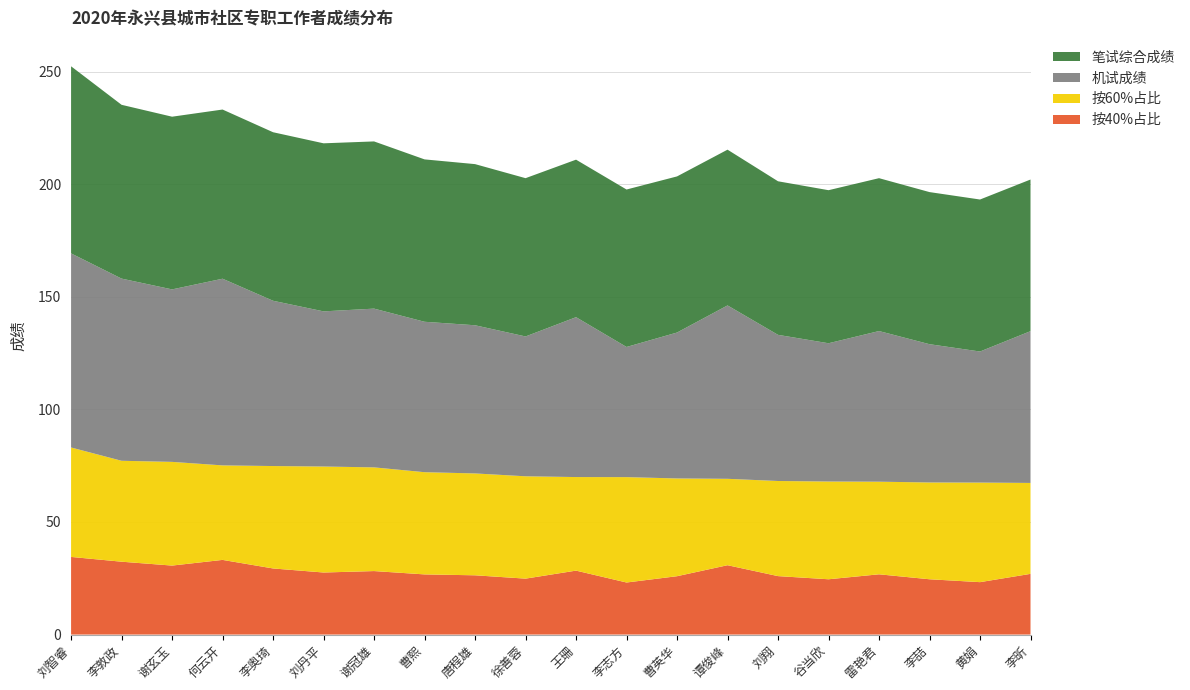

Reading left to right, extract all data points from this chart.

按40%占比: 刘智睿=34.5	李敦政=32.4	谢玄玉=30.6	何云开=33.2	李奥琦=29.4	刘丹平=27.6	谢冠雄=28.2	曹熙=26.7	唐程雄=26.3	徐善蓉=24.8	王珊=28.4	李志方=23.1	曹英华=25.9	谭俊峰=30.8	刘翔=26.0	谷当欣=24.6	雷艳君=26.8	李喆=24.6	黄娟=23.3	李昕=27.0
按60%占比: 刘智睿=48.6	李敦政=44.8	谢玄玉=46.0	何云开=42.0	李奥琦=45.5	刘丹平=47.1	谢冠雄=46.0	曹熙=45.4	唐程雄=45.2	徐善蓉=45.5	王珊=41.5	李志方=46.8	曹英华=43.4	谭俊峰=38.4	刘翔=42.2	谷当欣=43.4	雷艳君=41.1	李喆=43.0	黄娟=44.2	李昕=40.4
机试成绩: 刘智睿=86.2	李敦政=80.9	谢玄玉=76.6	何云开=82.9	李奥琦=73.4	刘丹平=68.9	谢冠雄=70.5	曹熙=66.8	唐程雄=65.8	徐善蓉=62.1	王珊=71.0	李志方=57.8	曹英华=64.8	谭俊峰=77.0	刘翔=64.9	谷当欣=61.4	雷艳君=66.9	李喆=61.4	黄娟=58.2	李昕=67.4
笔试综合成绩: 刘智睿=83.1	李敦政=77.2	谢玄玉=76.7	何云开=75.1	李奥琦=74.8	刘丹平=74.6	谢冠雄=74.2	曹熙=72.1	唐程雄=71.6	徐善蓉=70.3	王珊=70.0	李志方=69.9	曹英华=69.3	谭俊峰=69.2	刘翔=68.2	谷当欣=68.0	雷艳君=67.9	李喆=67.5	黄娟=67.5	李昕=67.3